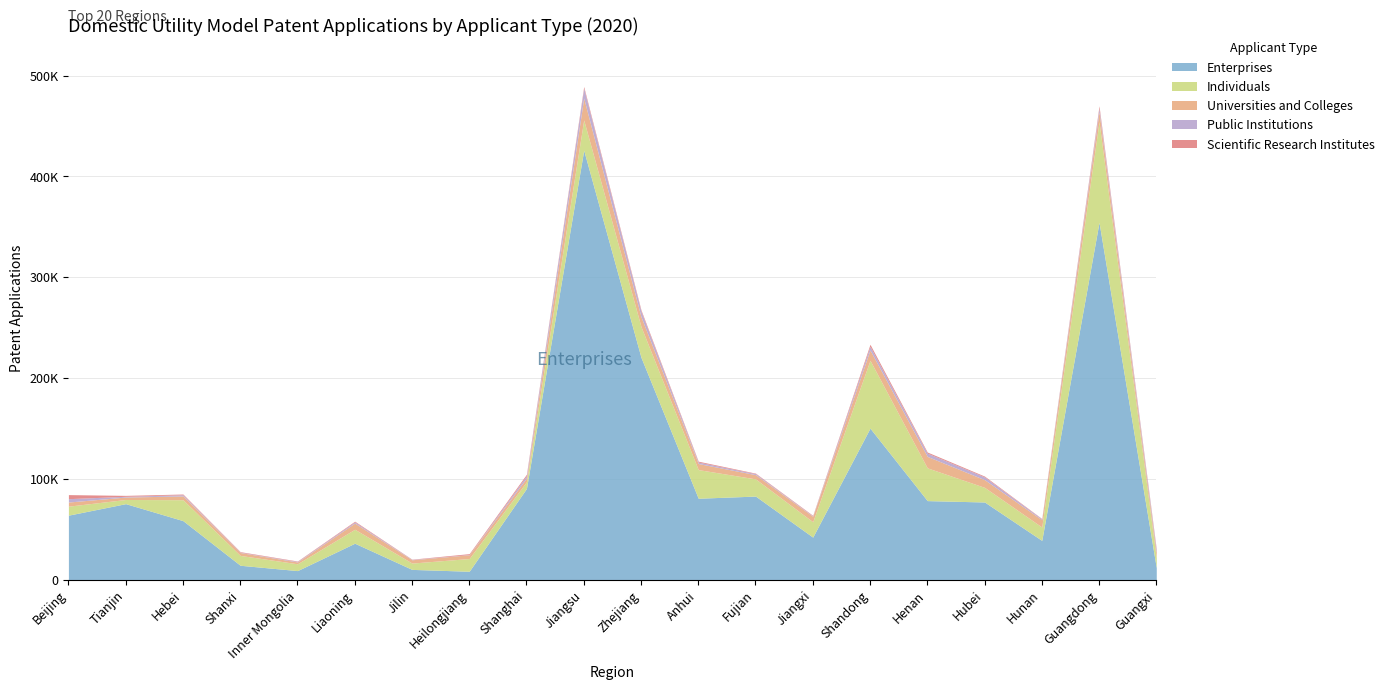

Which has a higher value, Henan or Shandong?

Shandong